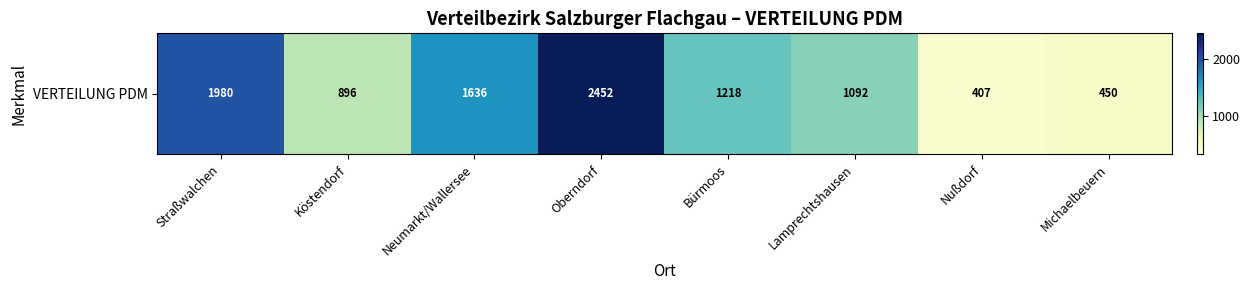

Reading right to left, list all the values displayed in this chart.

Michaelbeuern=450	Nußdorf=407	Lamprechtshausen=1092	Bürmoos=1218	Oberndorf=2452	Neumarkt/Wallersee=1636	Köstendorf=896	Straßwalchen=1980